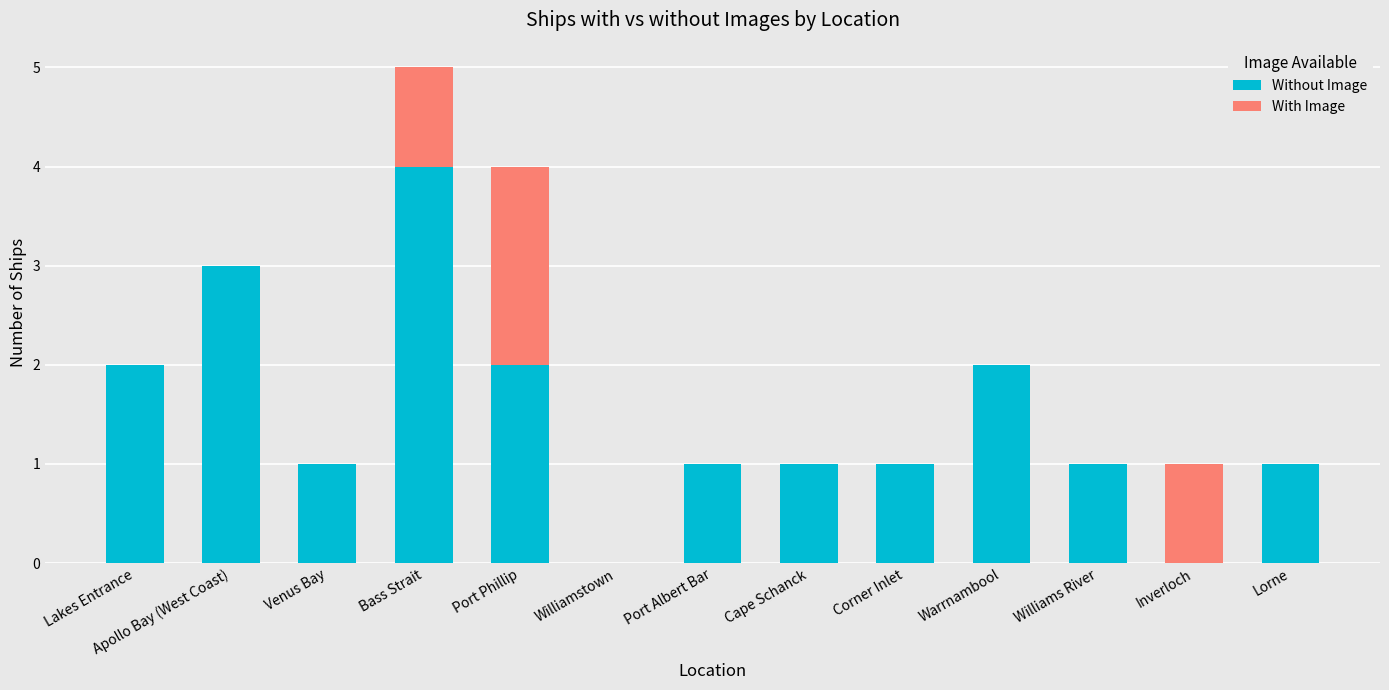

What is the total value across all series at Bass Strait?

5